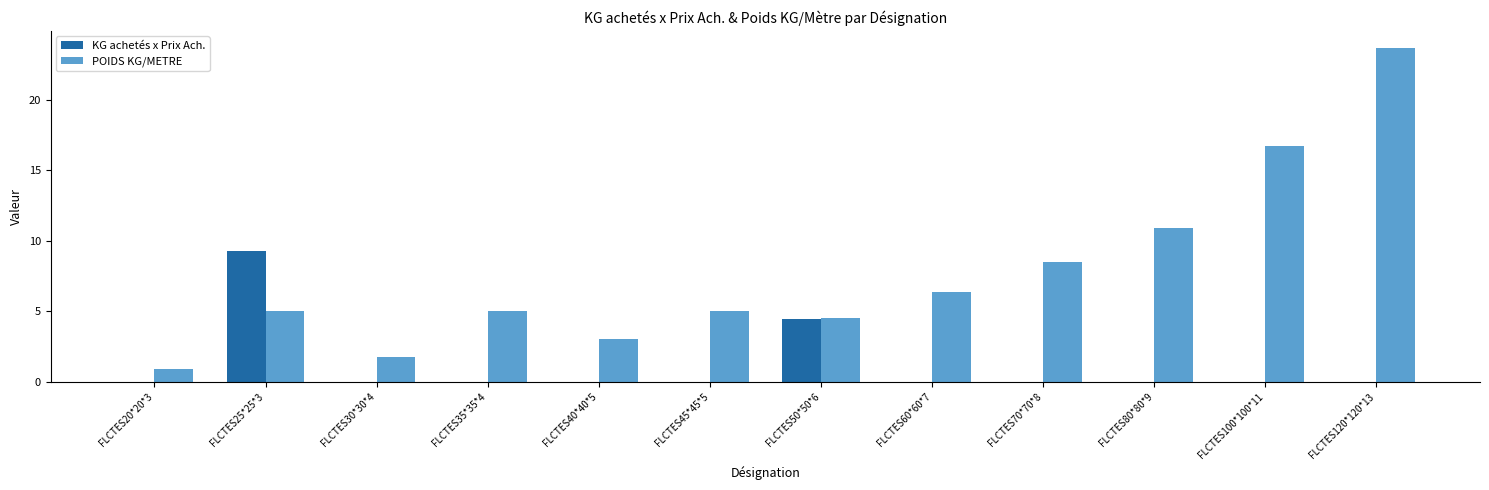

What is the average value of the KG achetés x Prix Ach. series?

1.1